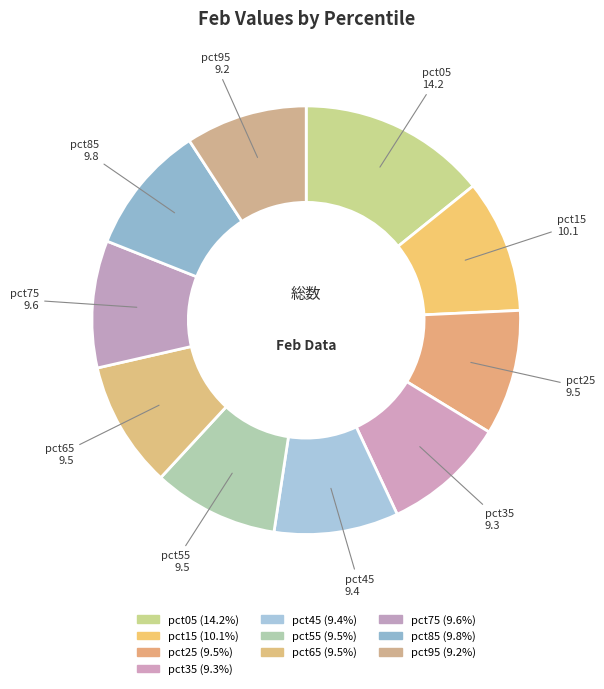

Rank the categories by value from highest to lowest.

pct05, pct15, pct85, pct75, pct65, pct55, pct25, pct45, pct35, pct95